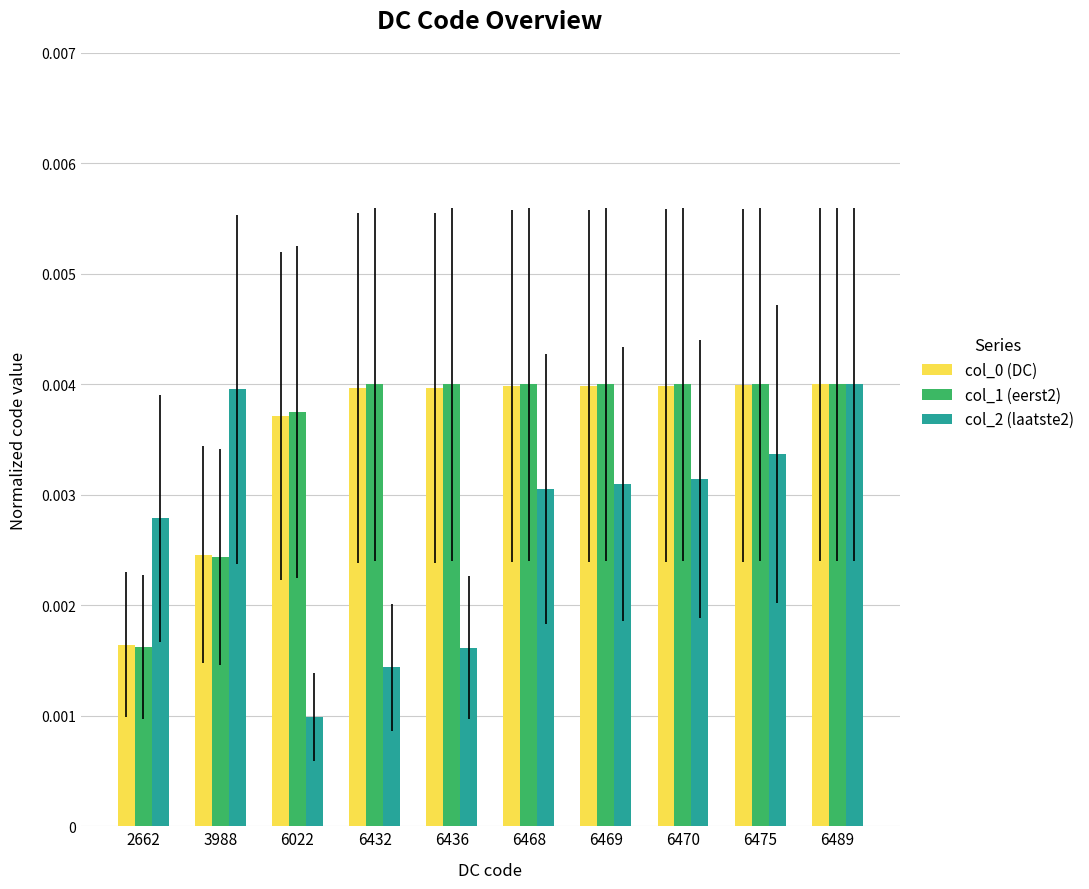

At which category is the sum across all series the highest?

6489